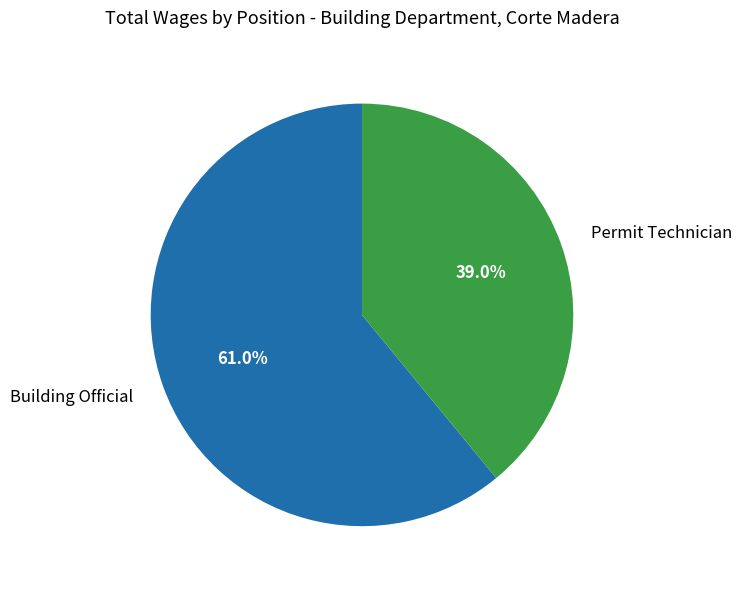

How many segments does this pie chart have?

2